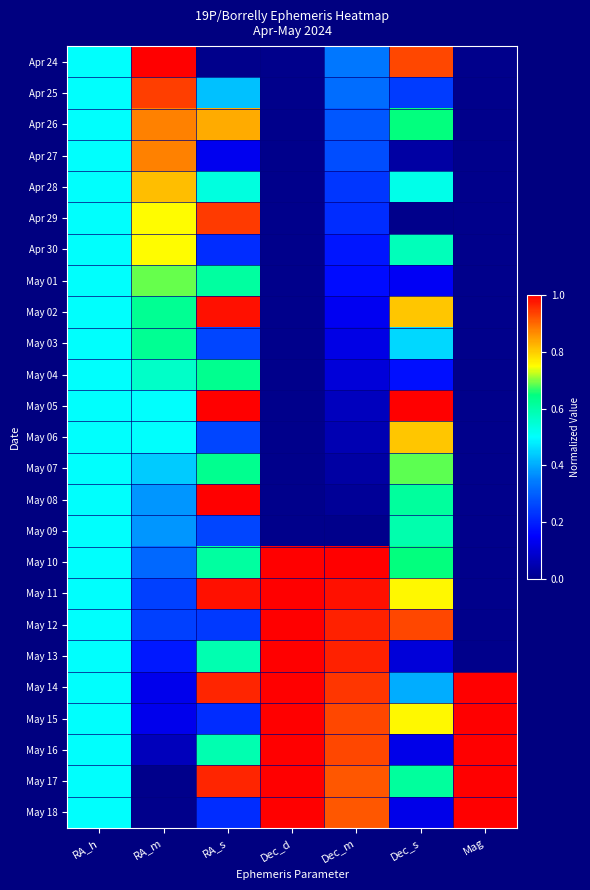

At which category does the chart reach its peak across all series?

RA_m